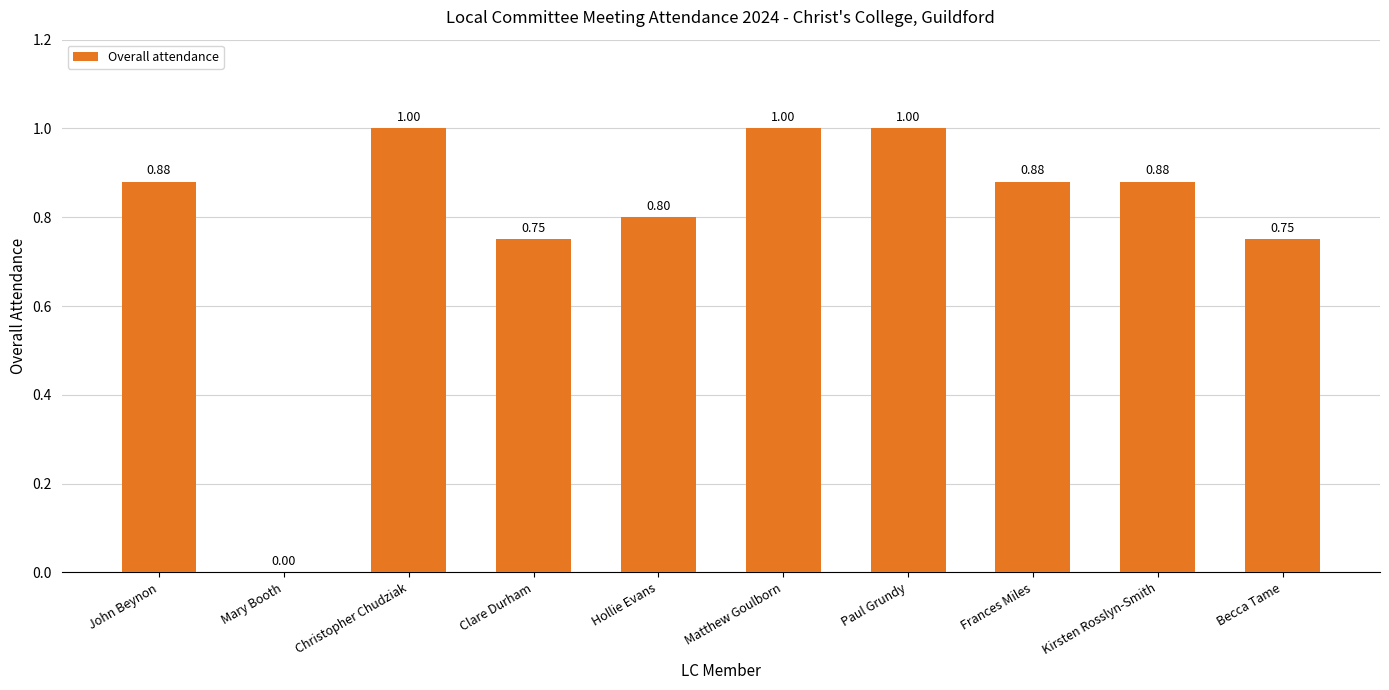

Count the values in the range 0 to 1.

10